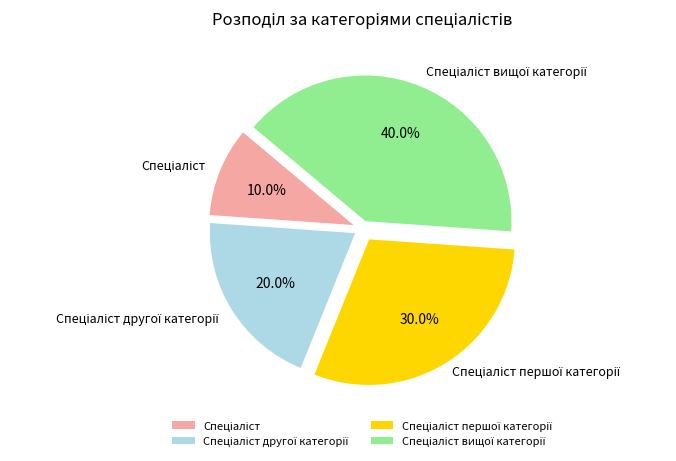

Does any single category account for the majority?

No